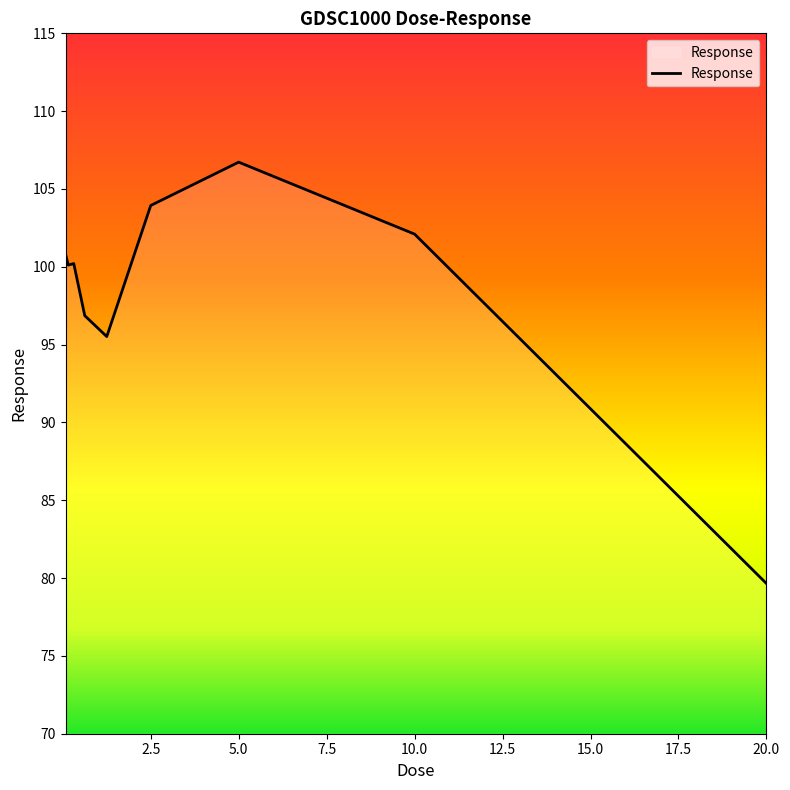

What is the difference between the maximum and minimum values?

27.1